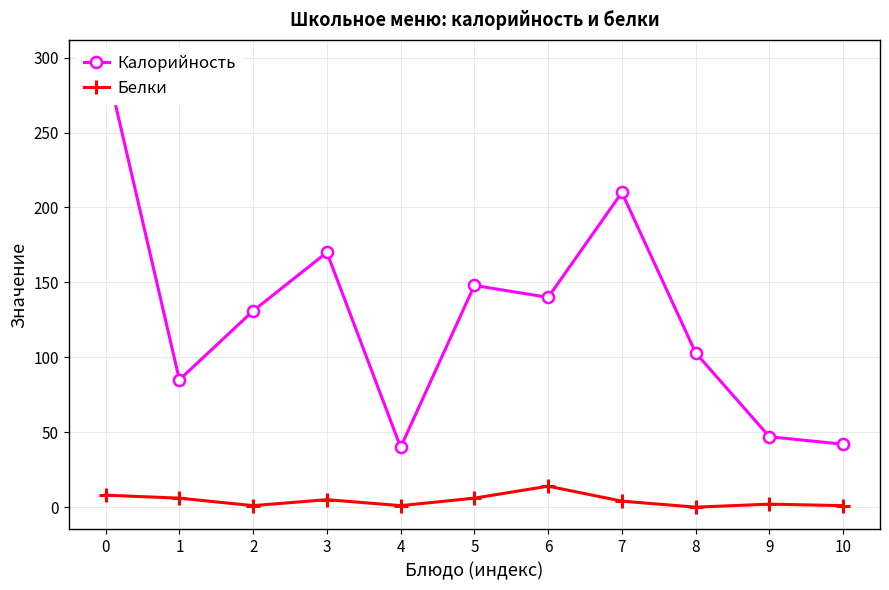

Read the Белки value at 2.

1